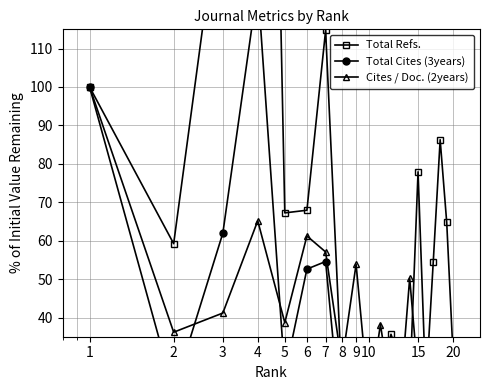

What is the average value of the Total Cites (3years) series?

28.4